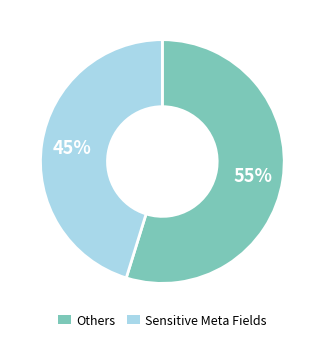

Is there any slice that represents more than half of the pie?

Yes